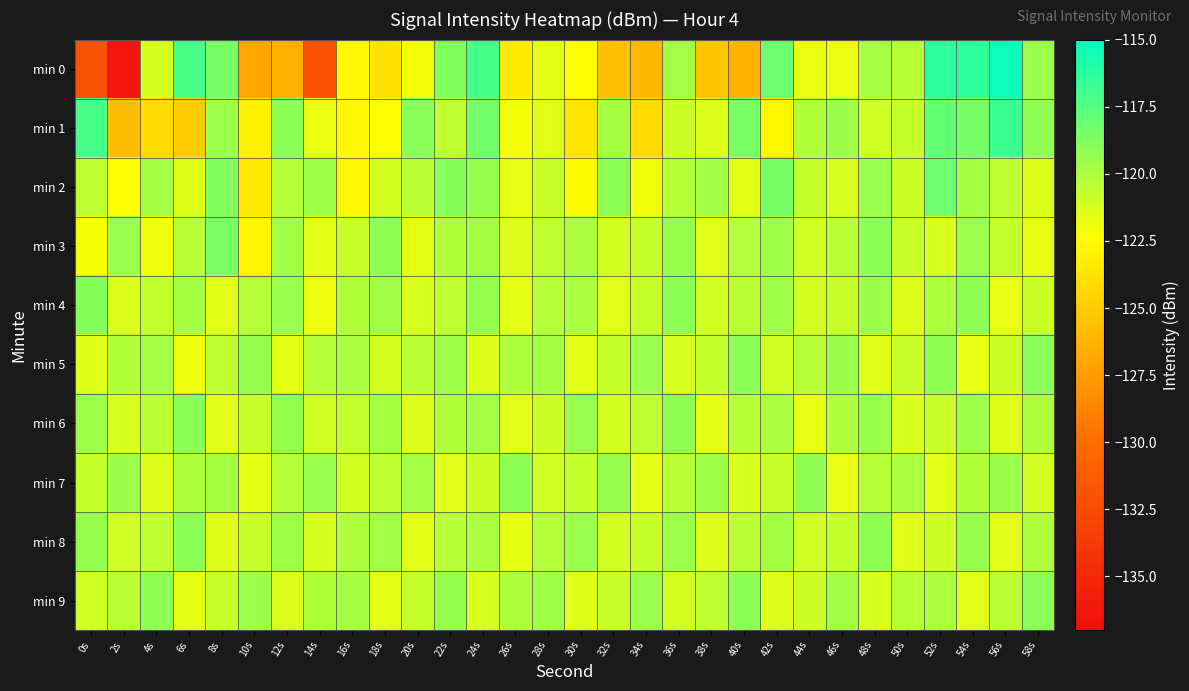

Reading right to left, list all the values displayed in this chart.

min 0: 58s=-119.4	56s=-115.4	54s=-116.3	52s=-116.3	50s=-120.3	48s=-119.9	46s=-121.7	44s=-121.8	42s=-118.1	40s=-126.3	38s=-125.3	36s=-119.7	34s=-125.9	32s=-125.7	30s=-122.3	28s=-121.6	26s=-123.3	24s=-117.0	22s=-118.7	20s=-122.0	18s=-123.8	16s=-122.7	14s=-131.9	12s=-126.5	10s=-126.9	8s=-118.5	6s=-117.2	4s=-121.1	2s=-136.3	0s=-131.9
min 1: 58s=-119.2	56s=-116.8	54s=-118.5	52s=-117.9	50s=-120.7	48s=-121.0	46s=-119.5	44s=-120.1	42s=-122.8	40s=-118.6	38s=-121.3	36s=-120.9	34s=-124.2	32s=-119.8	30s=-123.7	28s=-121.4	26s=-122.1	24s=-118.3	22s=-120.5	20s=-119.0	18s=-122.3	16s=-122.7	14s=-121.8	12s=-119.1	10s=-123.0	8s=-119.5	6s=-125.0	4s=-124.3	2s=-125.8	0s=-117.1
min 2: 58s=-121.3	56s=-120.5	54s=-119.8	52s=-118.1	50s=-120.9	48s=-119.4	46s=-121.2	44s=-120.6	42s=-118.4	40s=-121.5	38s=-119.7	36s=-120.3	34s=-121.9	32s=-119.1	30s=-122.5	28s=-120.8	26s=-121.7	24s=-119.3	22s=-118.9	20s=-120.4	18s=-121.1	16s=-122.8	14s=-119.6	12s=-120.2	10s=-123.5	8s=-118.7	6s=-121.4	4s=-119.8	2s=-122.3	0s=-120.5
min 3: 58s=-121.7	56s=-120.6	54s=-119.5	52s=-121.2	50s=-120.8	48s=-119.1	46s=-120.4	44s=-121.0	42s=-119.6	40s=-120.2	38s=-121.4	36s=-119.3	34s=-120.7	32s=-121.1	30s=-119.9	28s=-120.5	26s=-121.3	24s=-119.8	22s=-120.1	20s=-121.6	18s=-119.2	16s=-120.8	14s=-121.5	12s=-119.7	10s=-122.9	8s=-118.6	6s=-120.3	4s=-121.8	2s=-119.4	0s=-122.1
min 4: 58s=-120.9	56s=-121.7	54s=-119.2	52s=-120.0	50s=-121.3	48s=-119.5	46s=-120.8	44s=-121.1	42s=-119.6	40s=-120.4	38s=-121.0	36s=-119.1	34s=-120.7	32s=-121.4	30s=-119.9	28s=-120.3	26s=-121.6	24s=-119.3	22s=-120.5	20s=-121.2	18s=-119.7	16s=-120.1	14s=-121.8	12s=-119.4	10s=-120.2	8s=-121.5	6s=-119.8	4s=-120.6	2s=-121.3	0s=-118.9
min 5: 58s=-119.0	56s=-120.9	54s=-121.7	52s=-119.2	50s=-120.8	48s=-121.4	46s=-119.5	44s=-120.3	42s=-121.0	40s=-119.1	38s=-120.6	36s=-121.2	34s=-119.4	32s=-120.7	30s=-121.5	28s=-119.8	26s=-120.0	24s=-121.3	22s=-119.6	20s=-120.4	18s=-121.1	16s=-119.9	14s=-120.2	12s=-121.6	10s=-119.3	8s=-120.5	6s=-121.8	4s=-119.7	2s=-120.1	0s=-121.4
min 6: 58s=-120.1	56s=-121.4	54s=-119.6	52s=-120.8	50s=-121.2	48s=-119.5	46s=-120.0	44s=-121.7	42s=-119.9	40s=-120.3	38s=-121.6	36s=-119.2	34s=-120.5	32s=-121.1	30s=-119.4	28s=-120.9	26s=-121.4	24s=-119.7	22s=-120.1	20s=-121.3	18s=-119.8	16s=-120.6	14s=-121.0	12s=-119.3	10s=-120.7	8s=-121.5	6s=-119.1	4s=-120.4	2s=-121.2	0s=-119.6
min 7: 58s=-121.1	56s=-119.5	54s=-120.1	52s=-121.4	50s=-119.9	48s=-120.3	46s=-121.7	44s=-119.2	42s=-120.8	40s=-121.2	38s=-119.6	36s=-120.4	34s=-121.5	32s=-119.3	30s=-120.6	28s=-121.0	26s=-119.1	24s=-120.9	22s=-121.4	20s=-119.7	18s=-120.5	16s=-121.1	14s=-119.4	12s=-120.2	10s=-121.6	8s=-119.8	6s=-120.0	4s=-121.3	2s=-119.5	0s=-120.7
min 8: 58s=-120.1	56s=-121.5	54s=-119.3	52s=-120.9	50s=-121.4	48s=-119.2	46s=-120.6	44s=-121.0	42s=-119.8	40s=-120.4	38s=-121.3	36s=-119.5	34s=-120.7	32s=-121.1	30s=-119.4	28s=-120.2	26s=-121.6	24s=-119.9	22s=-120.3	20s=-121.5	18s=-119.7	16s=-120.0	14s=-121.2	12s=-119.6	10s=-120.8	8s=-121.4	6s=-119.1	4s=-120.5	2s=-121.0	0s=-119.3
min 9: 58s=-119.0	56s=-120.4	54s=-121.5	52s=-119.9	50s=-120.3	48s=-121.2	46s=-119.7	44s=-120.9	42s=-121.3	40s=-119.1	38s=-120.5	36s=-121.1	34s=-119.4	32s=-120.8	30s=-121.4	28s=-119.6	26s=-120.0	24s=-121.2	22s=-119.3	20s=-120.6	18s=-121.5	16s=-119.8	14s=-120.1	12s=-121.3	10s=-119.5	8s=-120.7	6s=-121.6	4s=-119.2	2s=-120.4	0s=-121.0